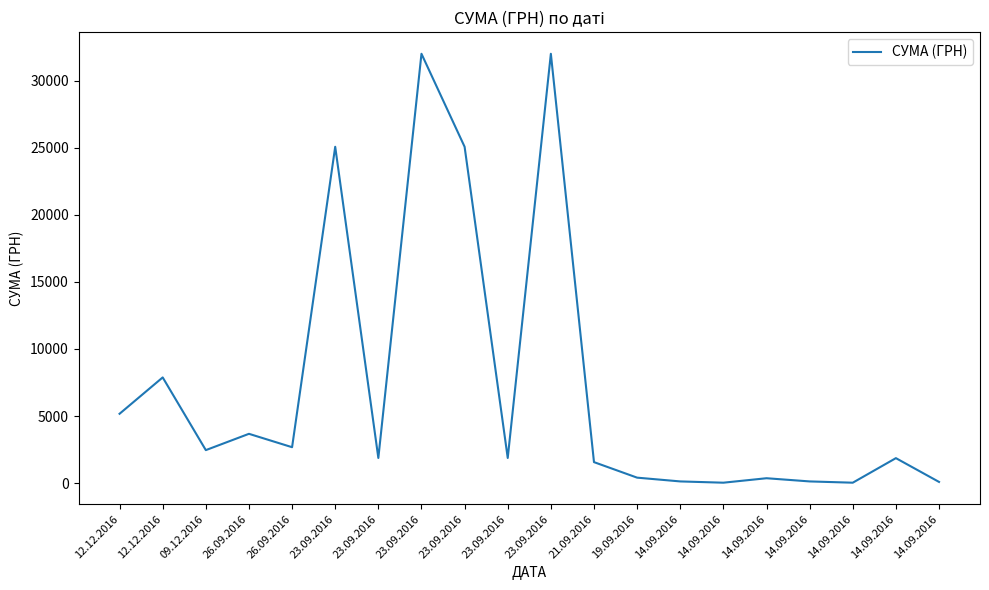

How many lines are shown in the chart?

1